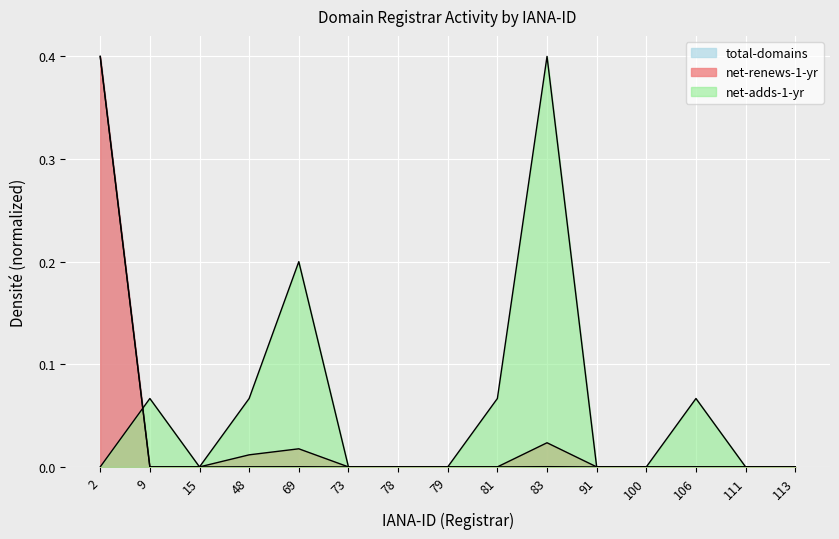

At 15, list the series in order from smallest to largest.

total-domains, total-nameservers, net-renews-1-yr